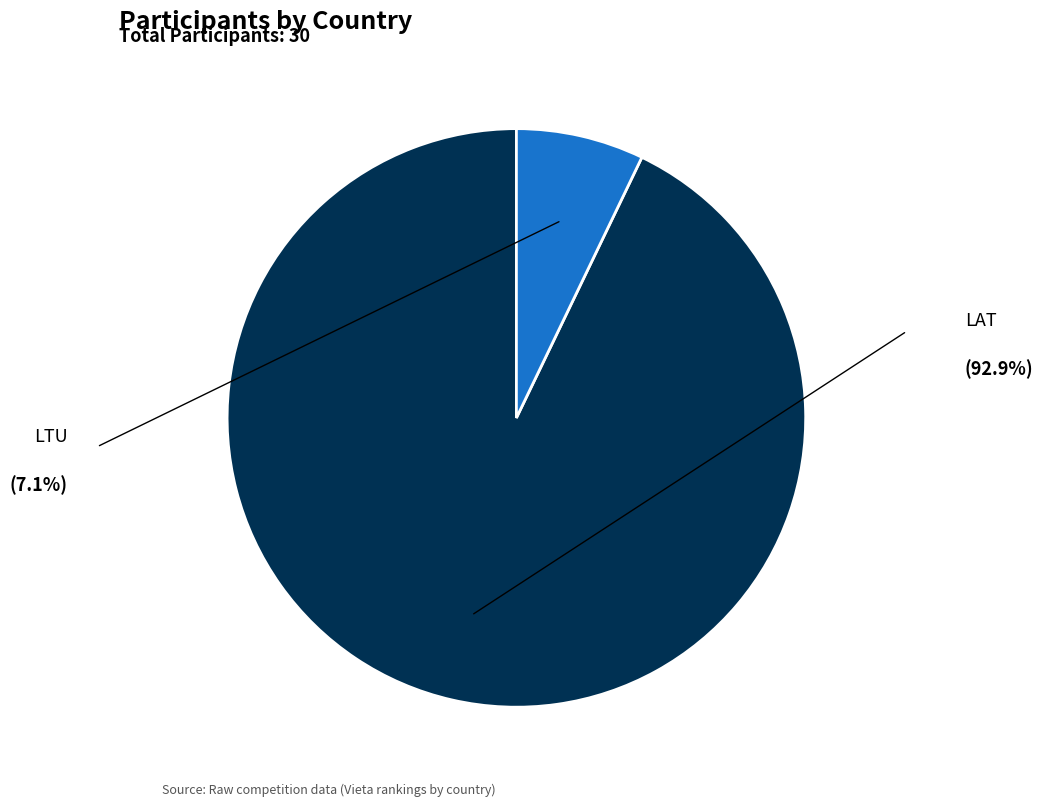

Is there any slice that represents more than half of the pie?

Yes